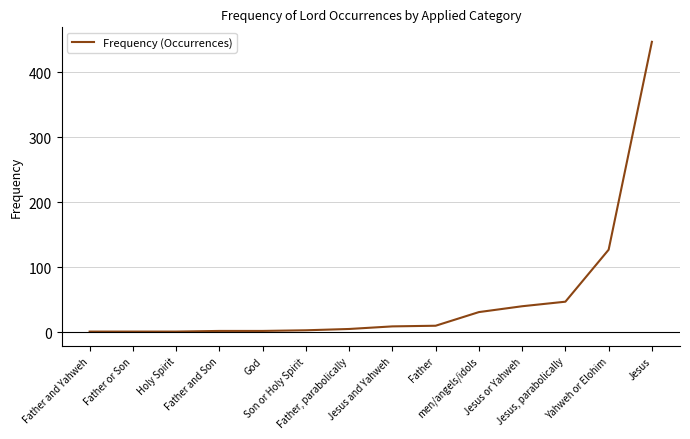

What is the difference between the maximum and minimum values?

446